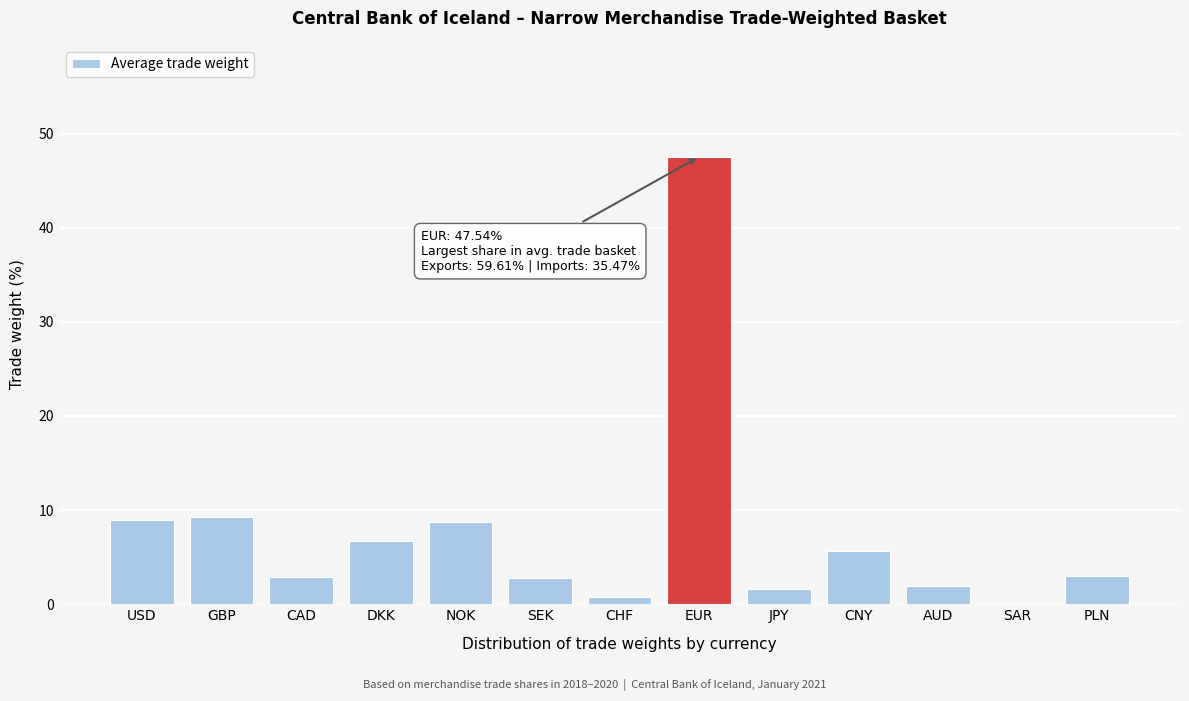

At which category does the chart reach its peak across all series?

EUR